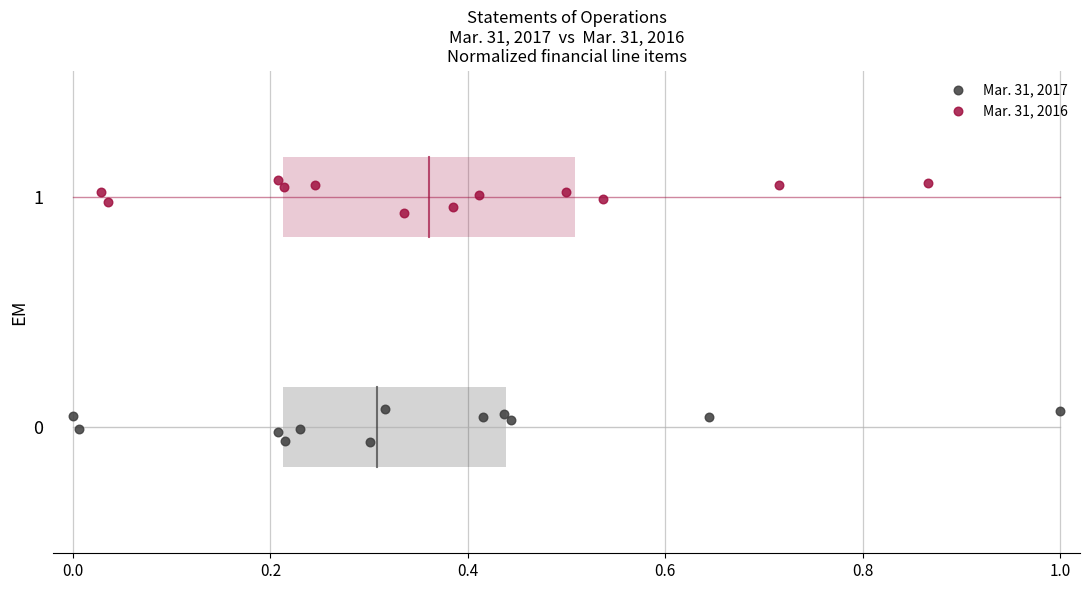

Which series contains the lowest Y value?

Mar. 31, 2017